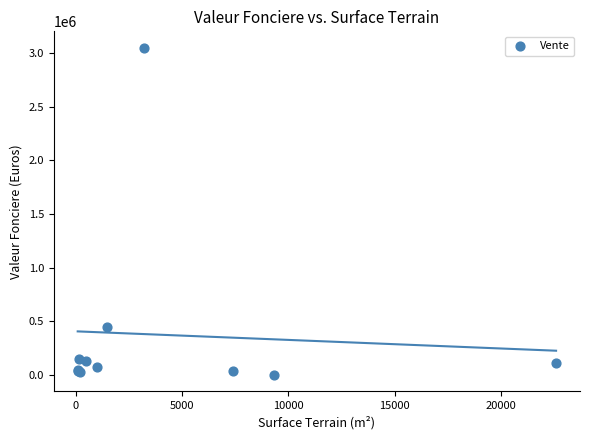

What Y value in the scatter plot is closest to 1525500?

450000.0